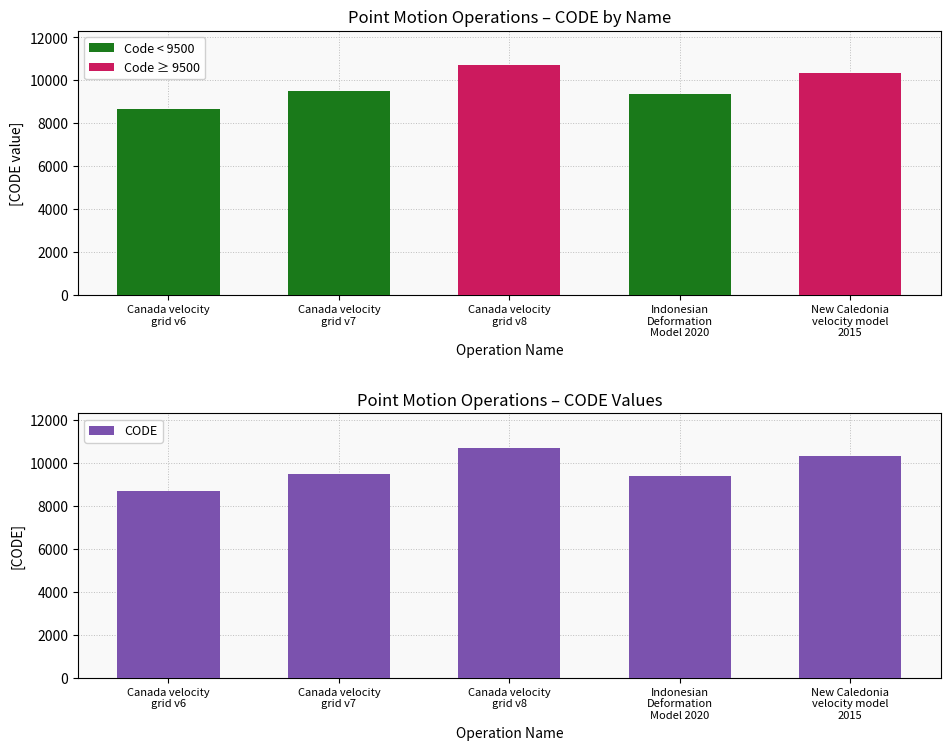

Reading left to right, transcribe all the data shown in this chart.

Canada velocity
grid v6=8676	Canada velocity
grid v7=9483	Canada velocity
grid v8=10707	Indonesian
Deformation
Model 2020=9375	New Caledonia
velocity model
2015=10323